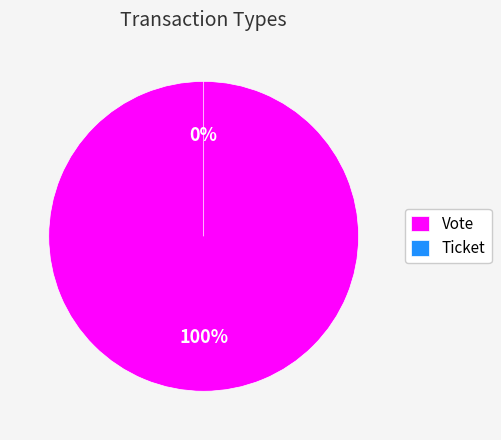

What portion of the pie excludes Ticket?

100.0%